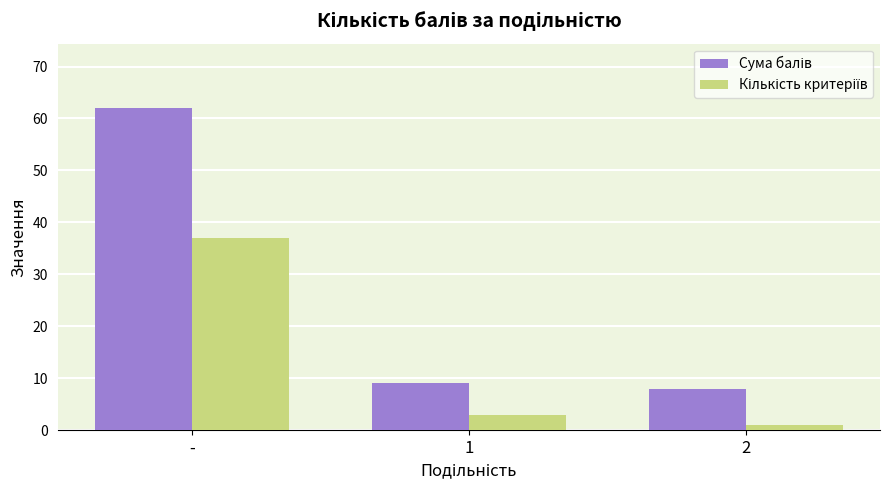

What is the maximum value shown in the chart?

62